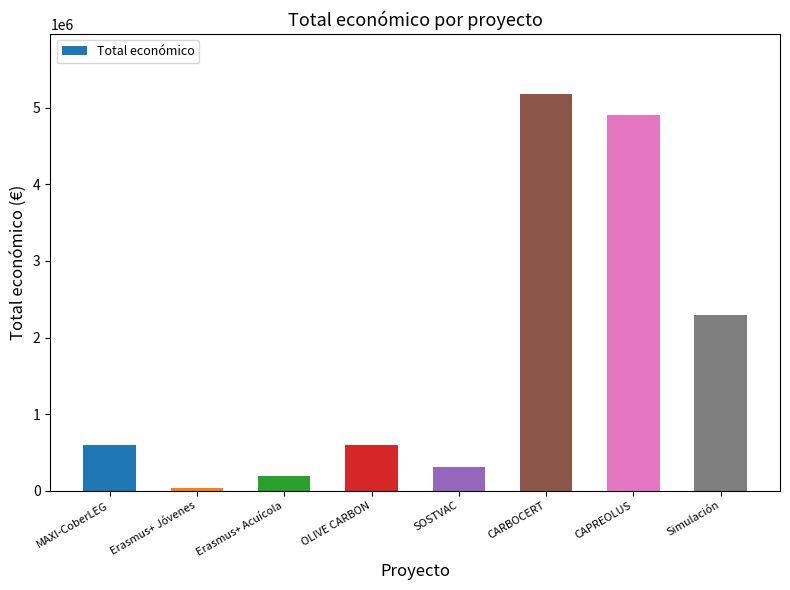

True or false: the data shows 1709293 at CARBOCERT.

False